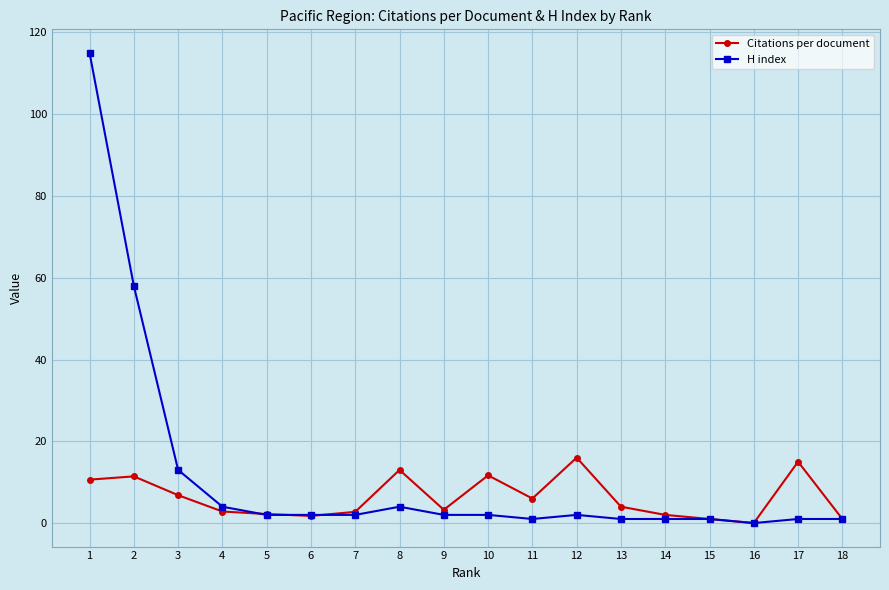

Rank the series by their maximum value, from lowest to highest.

Citations per document, H index